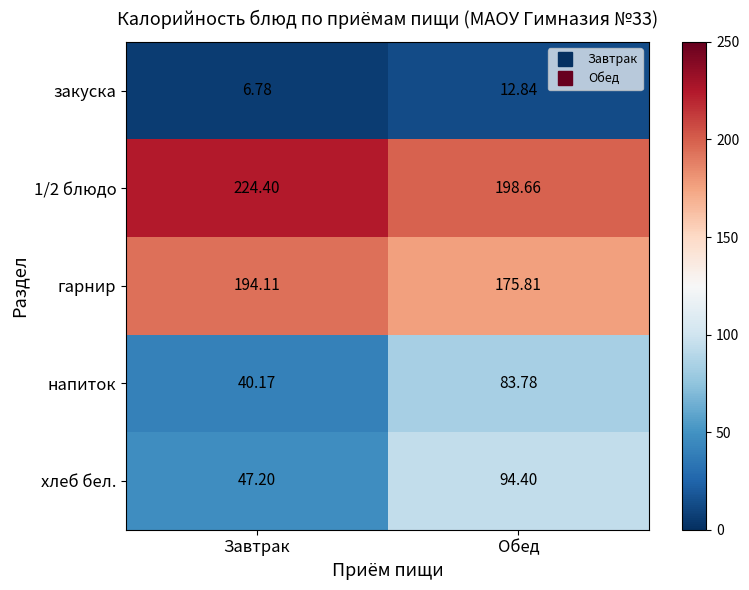

Which label corresponds to the smallest value in the chart?

Завтрак